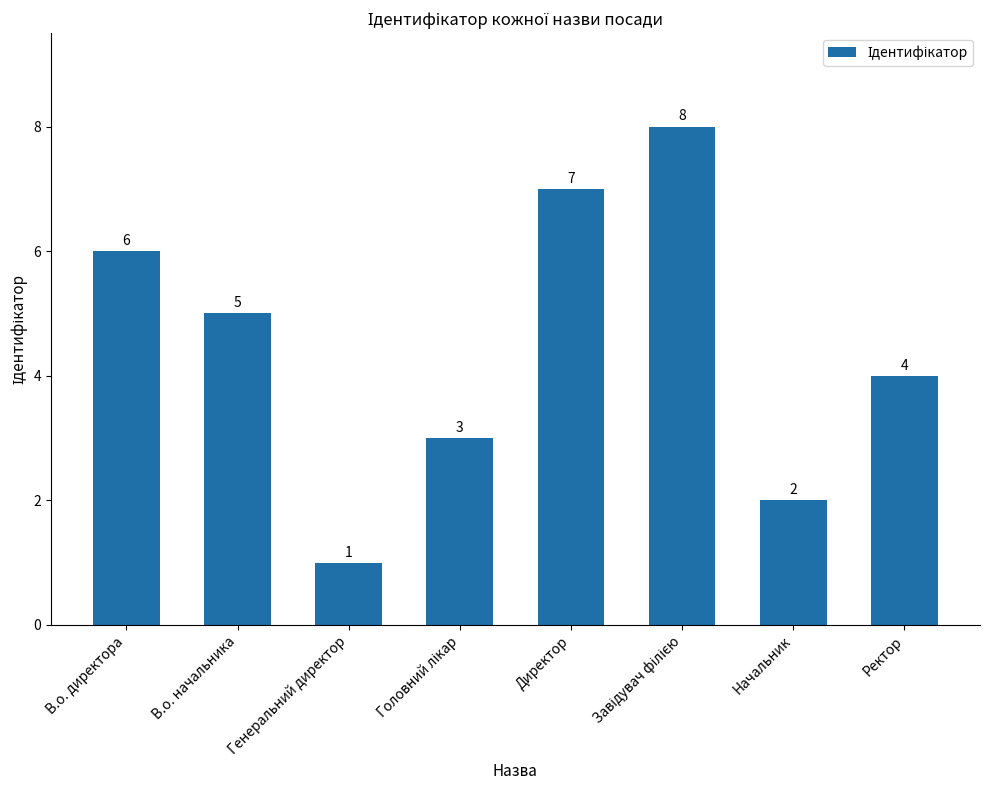

What is the greatest value displayed?

8